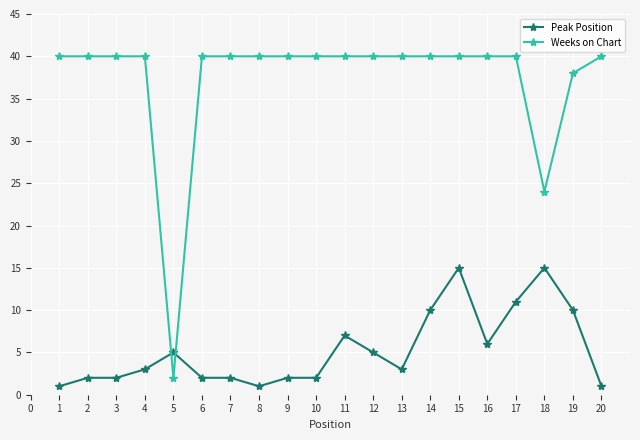

True or false: Peak Position has more than 1 interior local peaks.

True